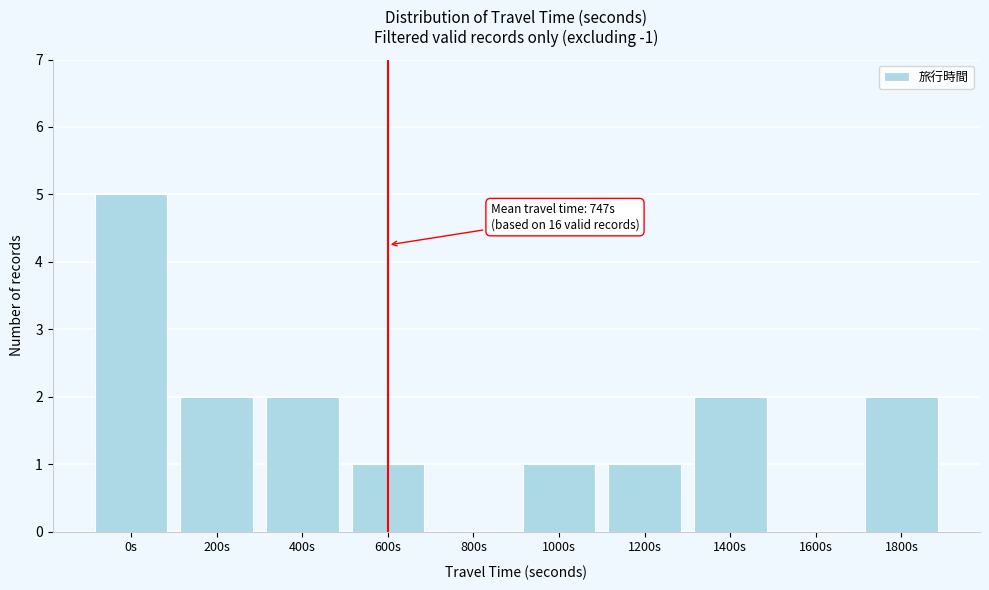

Reading left to right, extract all data points from this chart.

0s=5	200s=2	400s=2	600s=1	800s=0	1000s=1	1200s=1	1400s=2	1600s=0	1800s=2